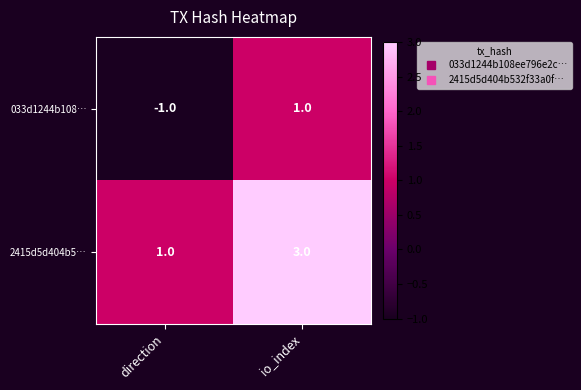

At which label does 2415d5d404b5… reach its peak?

io_index